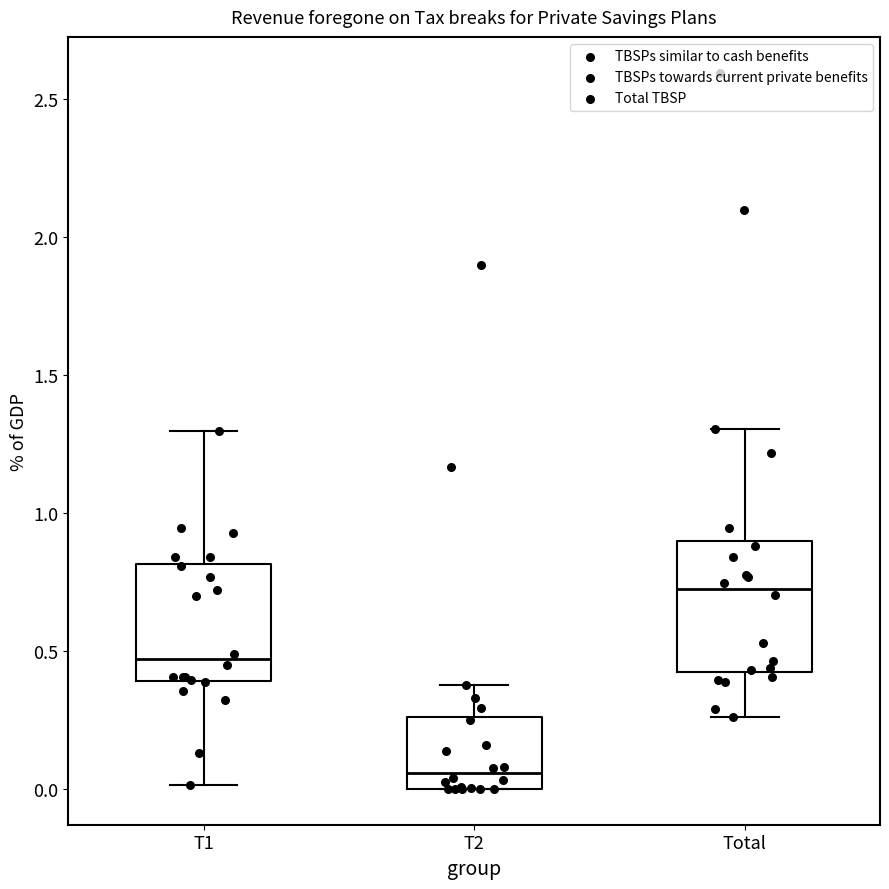

Which box's median line is the lowest?

T2